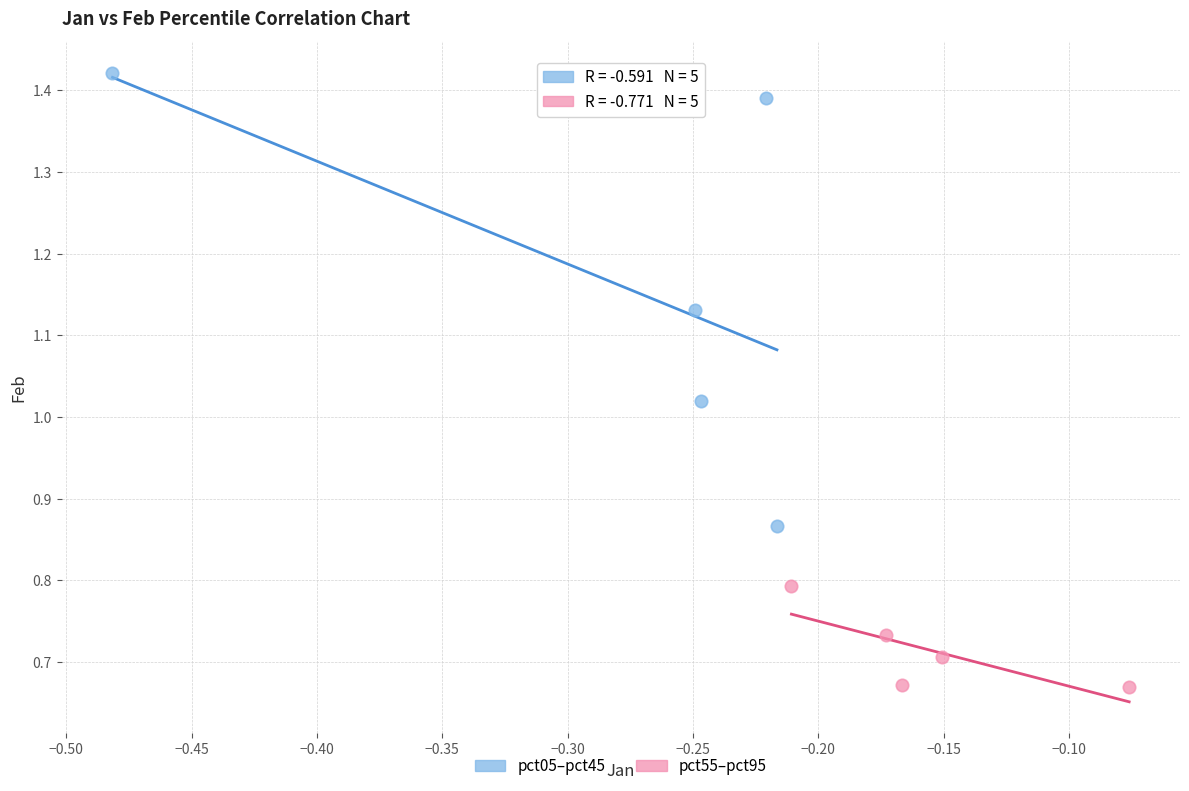

Which series contains the lowest Y value?

pct55–pct95